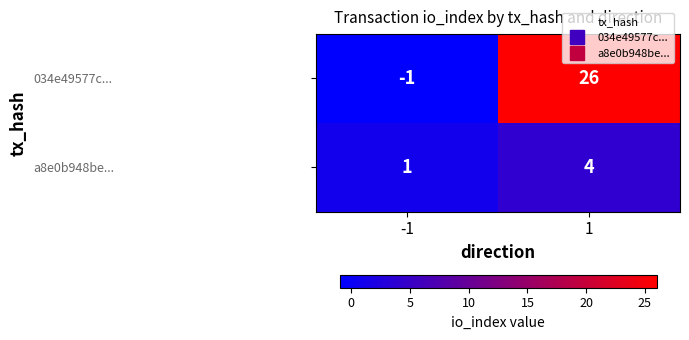

What is the greatest value displayed?

26